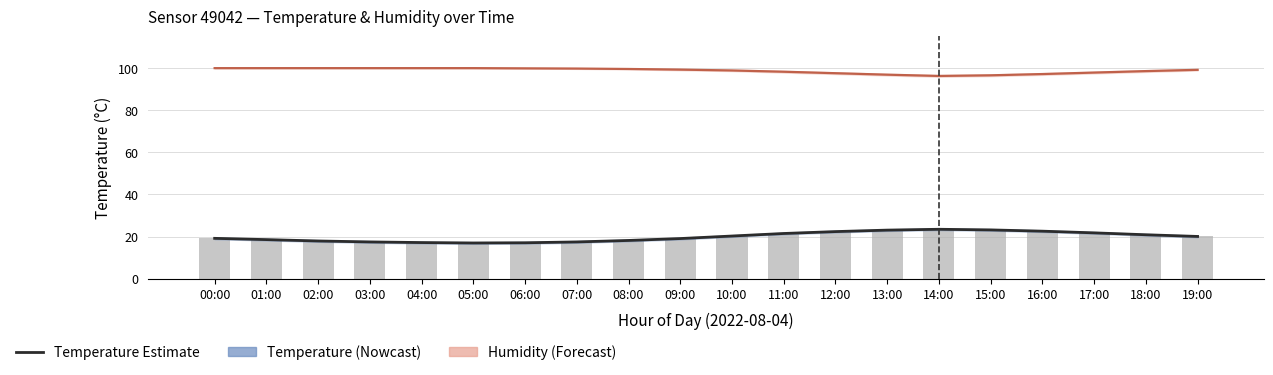

Reading right to left, what are all the values shown in this chart?

Humidity: 19:00=99.1	18:00=98.5	17:00=97.8	16:00=97.1	15:00=96.5	14:00=96.2	13:00=96.8	12:00=97.5	11:00=98.2	10:00=98.8	09:00=99.2	08:00=99.5	07:00=99.7	06:00=99.8	05:00=99.9	04:00=99.9	03:00=99.9	02:00=99.9	01:00=99.9	00:00=99.9
Temperature: 19:00=20.1	18:00=20.9	17:00=21.8	16:00=22.6	15:00=23.2	14:00=23.5	13:00=23.1	12:00=22.4	11:00=21.5	10:00=20.3	09:00=19.1	08:00=18.2	07:00=17.5	06:00=17.1	05:00=17.0	04:00=17.2	03:00=17.5	02:00=17.9	01:00=18.6	00:00=19.2
Raw temperature readings: 19:00=20.1	18:00=20.9	17:00=21.8	16:00=22.6	15:00=23.2	14:00=23.5	13:00=23.1	12:00=22.4	11:00=21.5	10:00=20.3	09:00=19.1	08:00=18.2	07:00=17.5	06:00=17.1	05:00=17.0	04:00=17.2	03:00=17.5	02:00=17.9	01:00=18.6	00:00=19.2